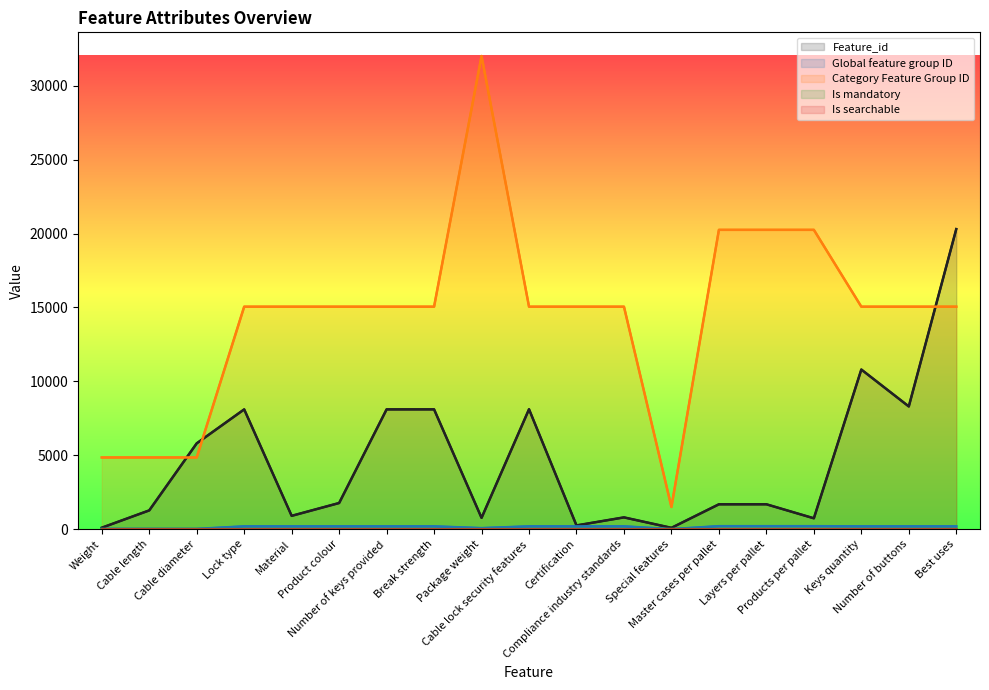

What position from the right is Compliance industry standards?

8